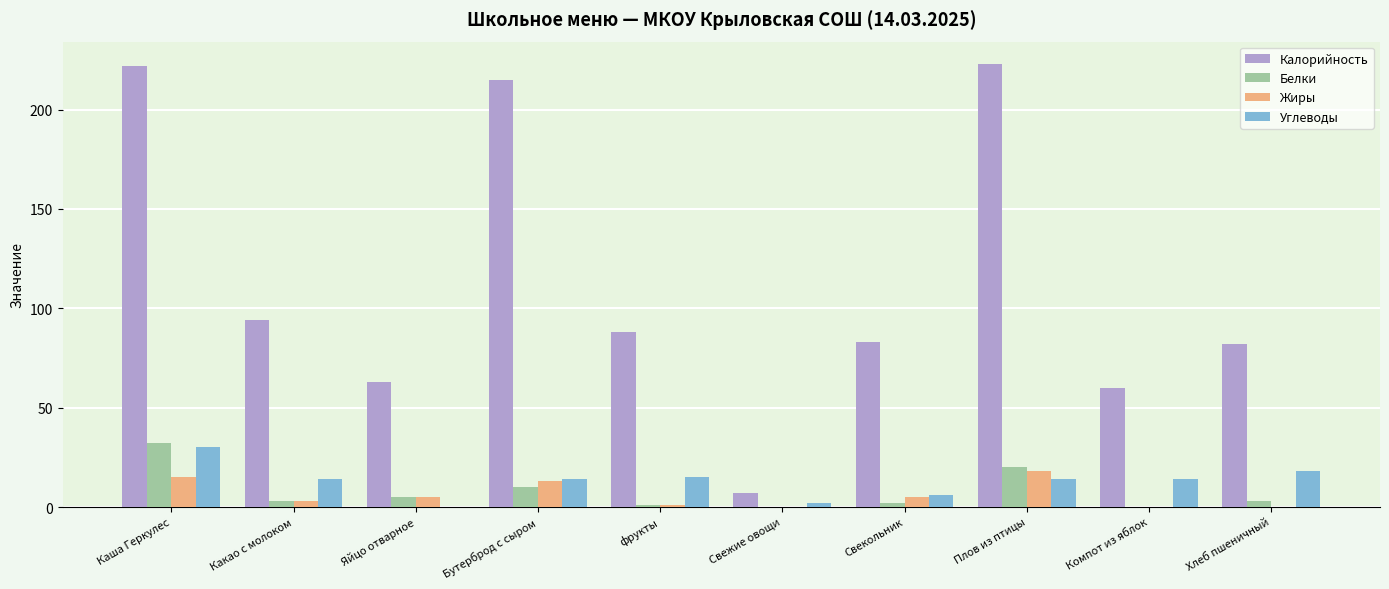

What value does the Углеводы series have at Каша Геркулес?

30